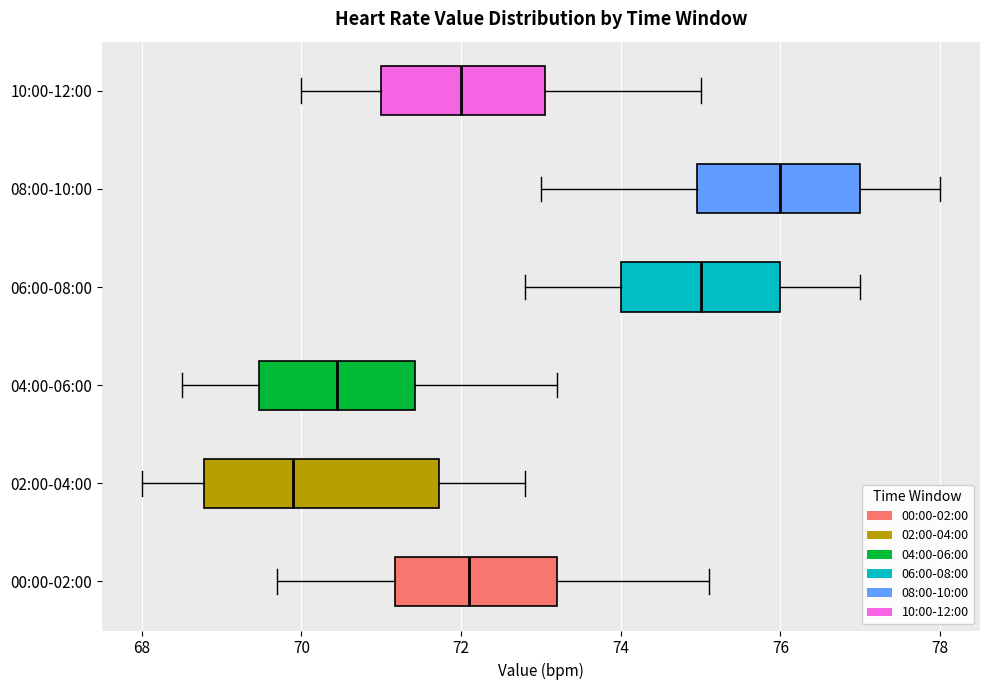

Which box's median line is the furthest to the left?

02:00-04:00